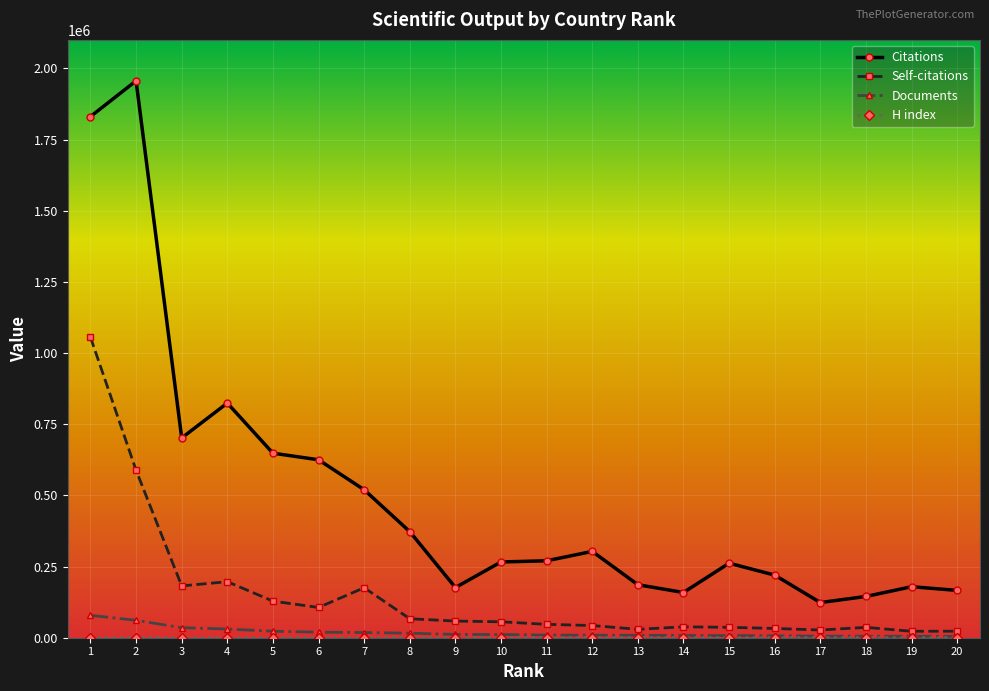

What is the minimum value shown in the chart?

113